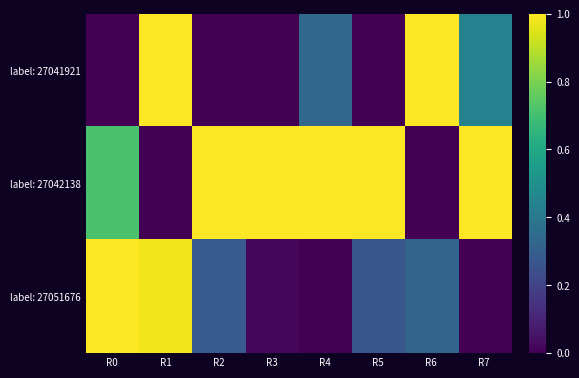

Reading right to left, extract all data points from this chart.

label: 27041921: R7=0.4	R6=1.0	R5=0.0	R4=0.3	R3=0.0	R2=0.0	R1=1.0	R0=0.0
label: 27042138: R7=1.0	R6=0.0	R5=1.0	R4=1.0	R3=1.0	R2=1.0	R1=0.0	R0=0.7
label: 27051676: R7=0.0	R6=0.3	R5=0.3	R4=0.0	R3=0.0	R2=0.3	R1=1.0	R0=1.0